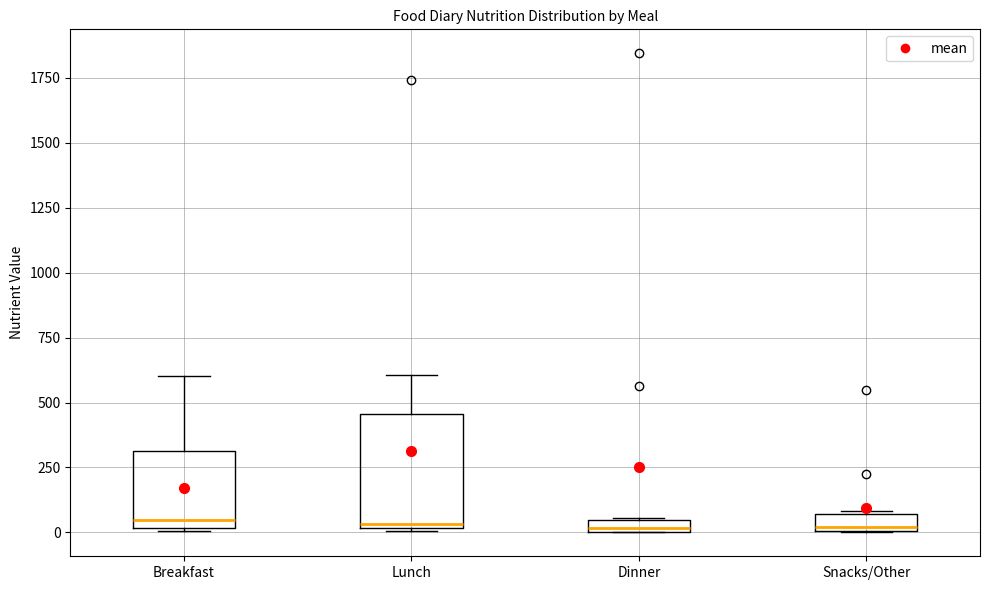

Where does the upper whisker of the box for Breakfast end on the y-axis? The values are not printed on the chart, so give them approximately, as read against the axis.

600